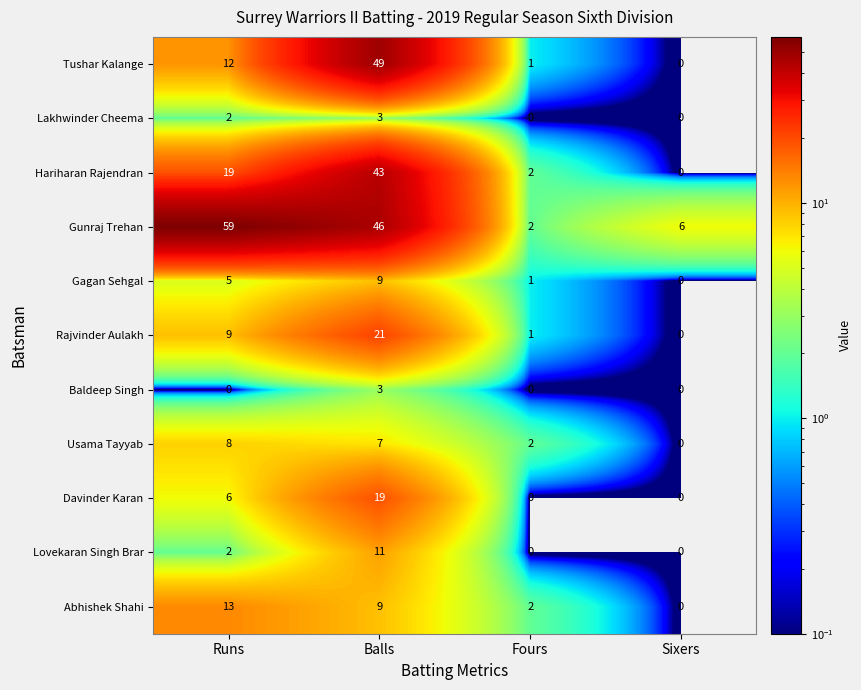

What value does the Usama Tayyab series have at Runs?

8